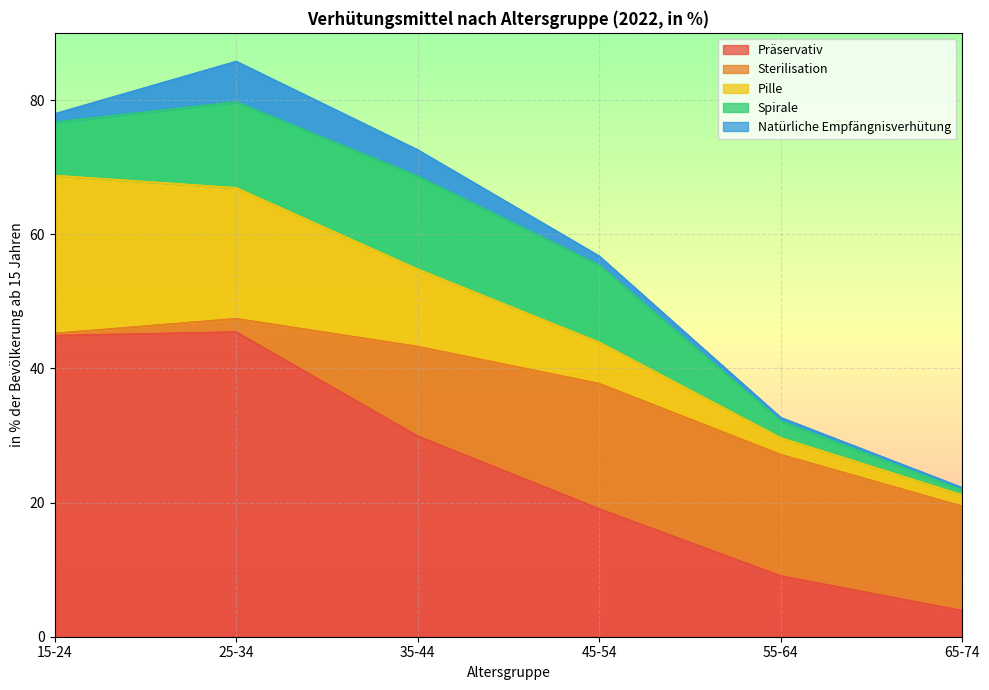

Where is the first local maximum for Spirale?

35-44